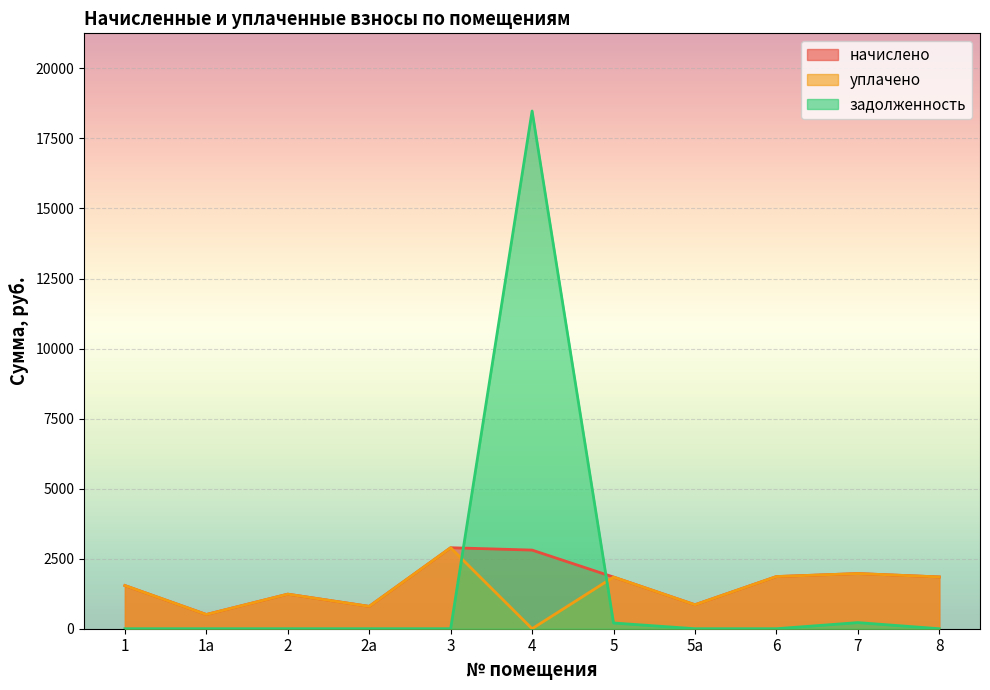

At which category does задолженность reach its first local peak?

4